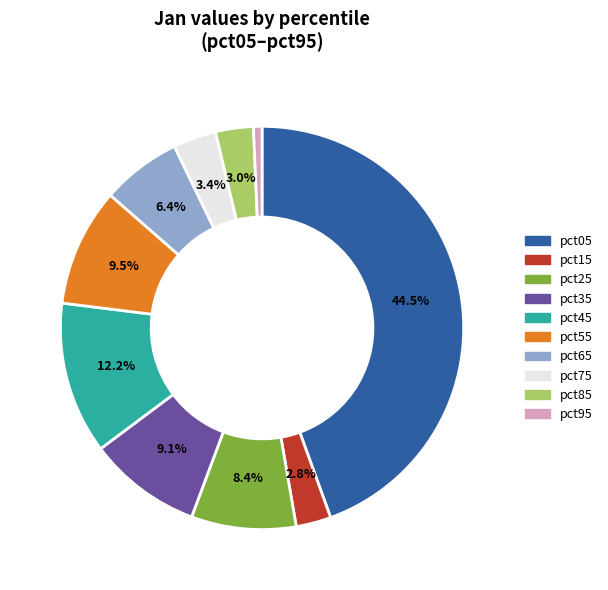

To the nearest percent, what is the combined percentage of pct05 and pct35?

54%